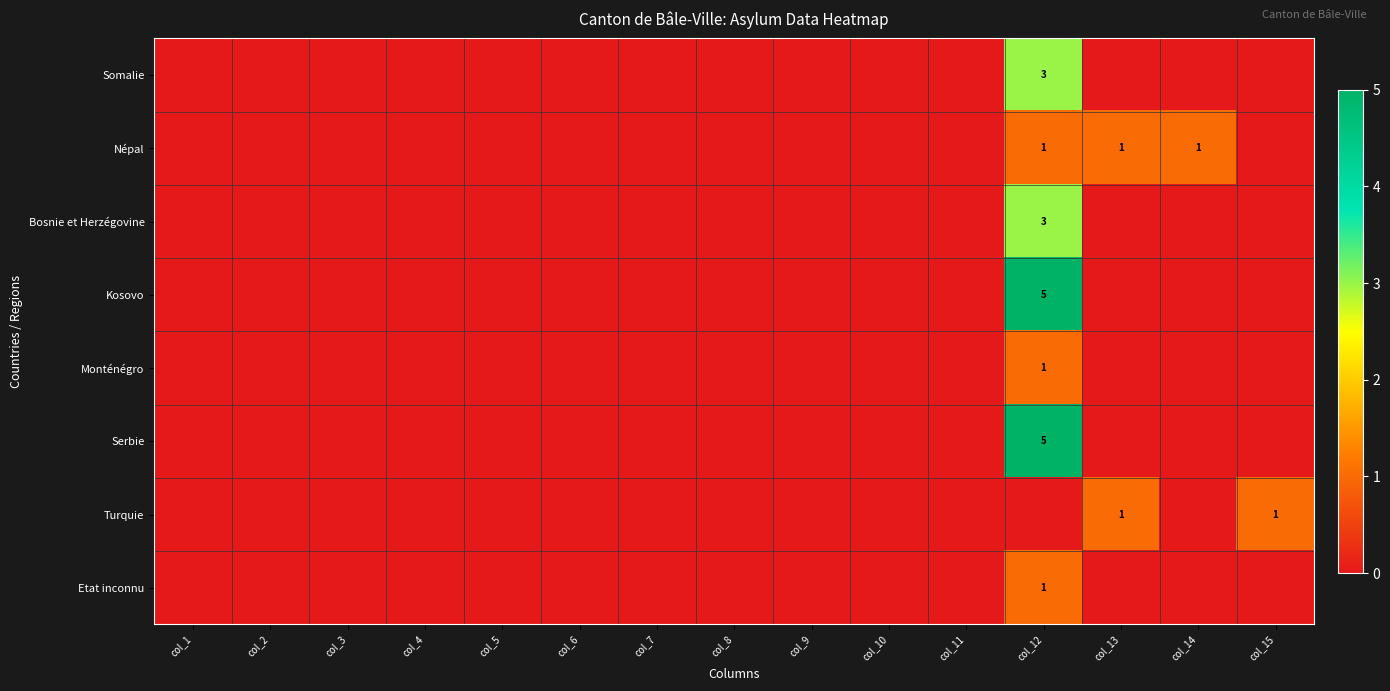

The value of Monténégro at col_12 is 1. True or false?

True